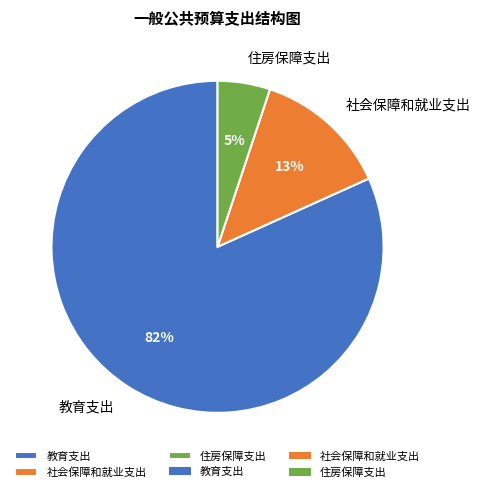

Is it true that 社会保障和就业支出 is 1% of the pie?

False